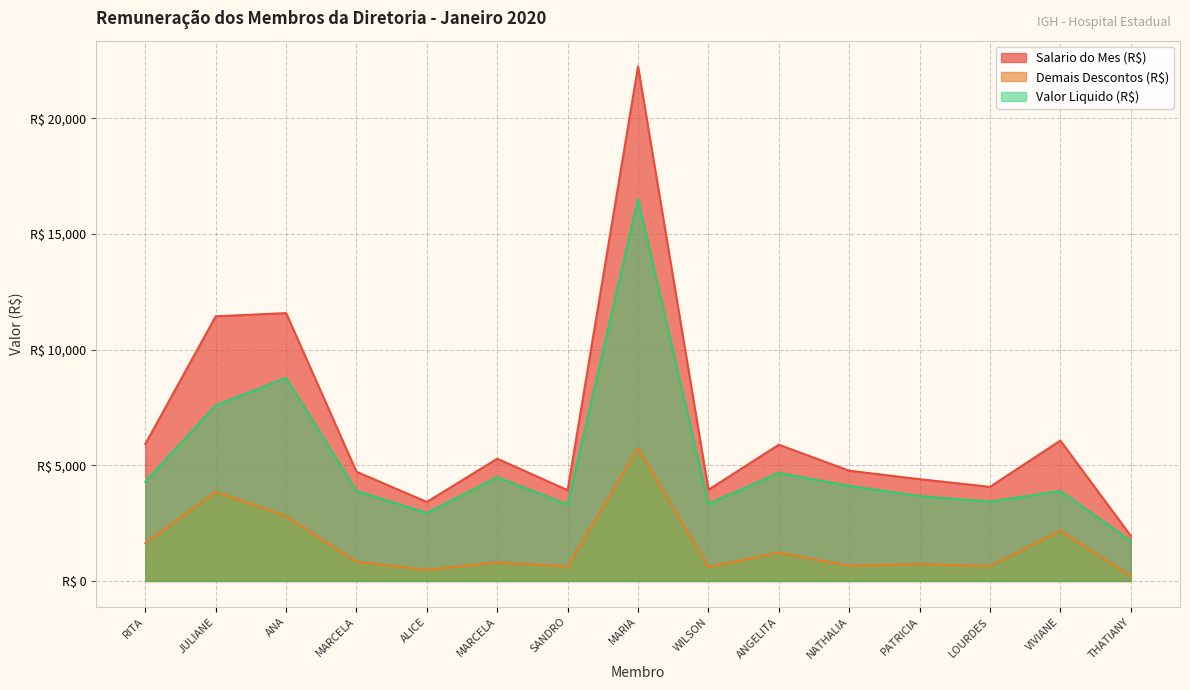

Which category has the lowest value in the Salario do Mes (R$) series?

THATIANY